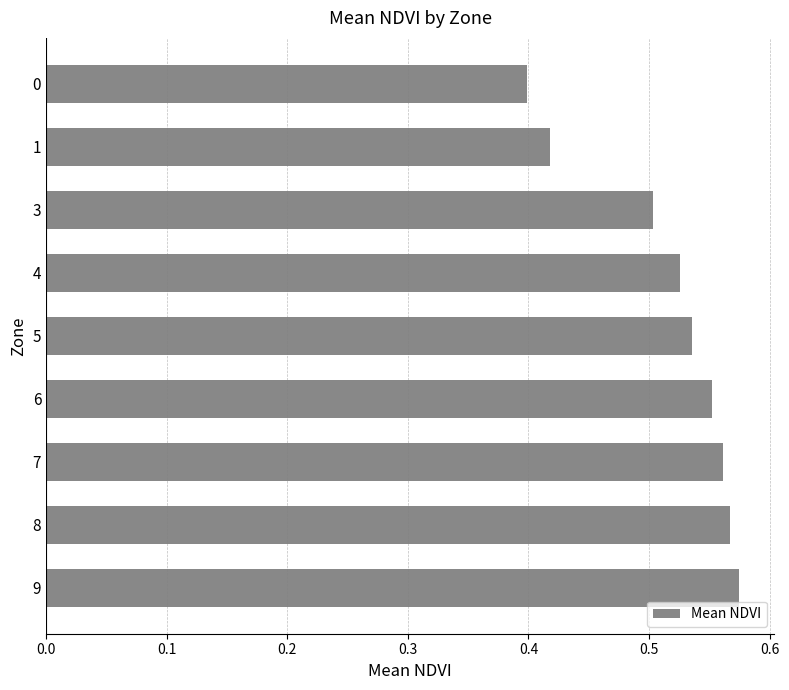

Which category has the highest value across all series?

9